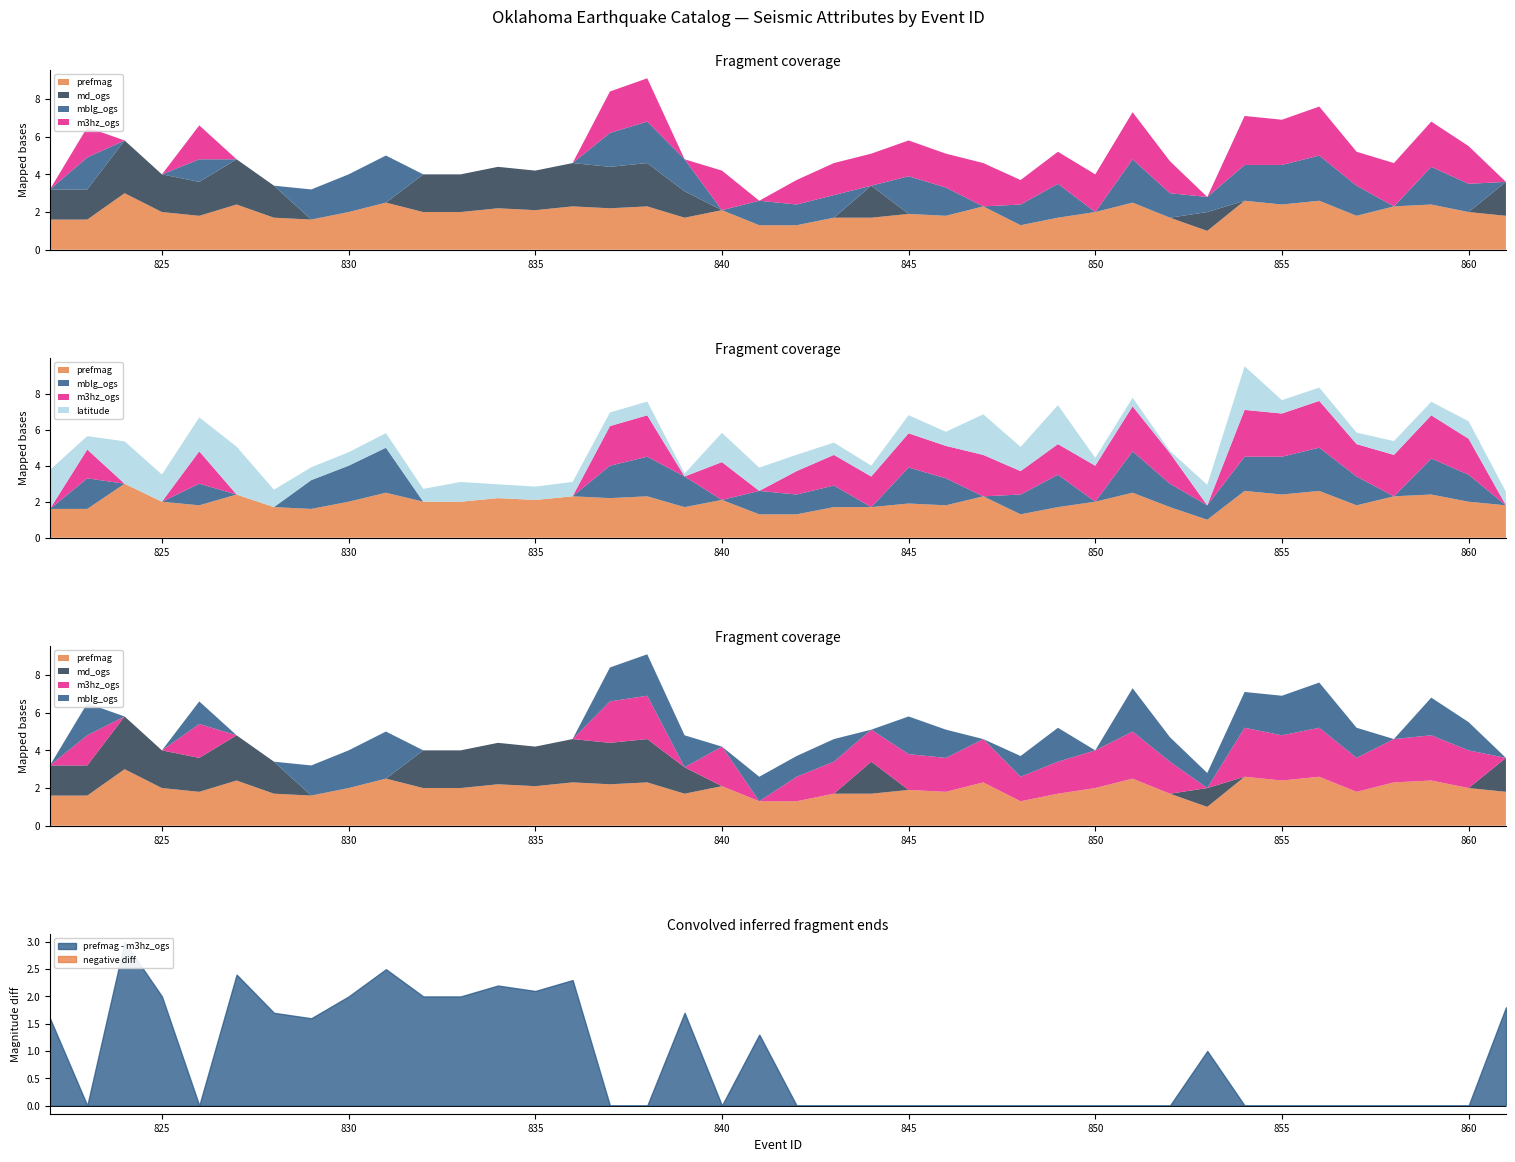

How many values in the prefmag series are below 2?

18